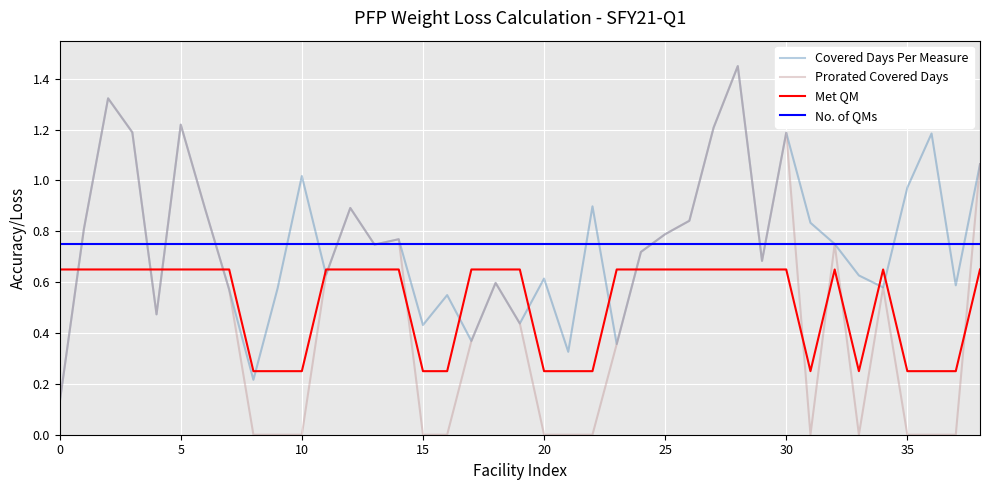

How many intersections are there between Met QM and Prorated Covered Days?

11